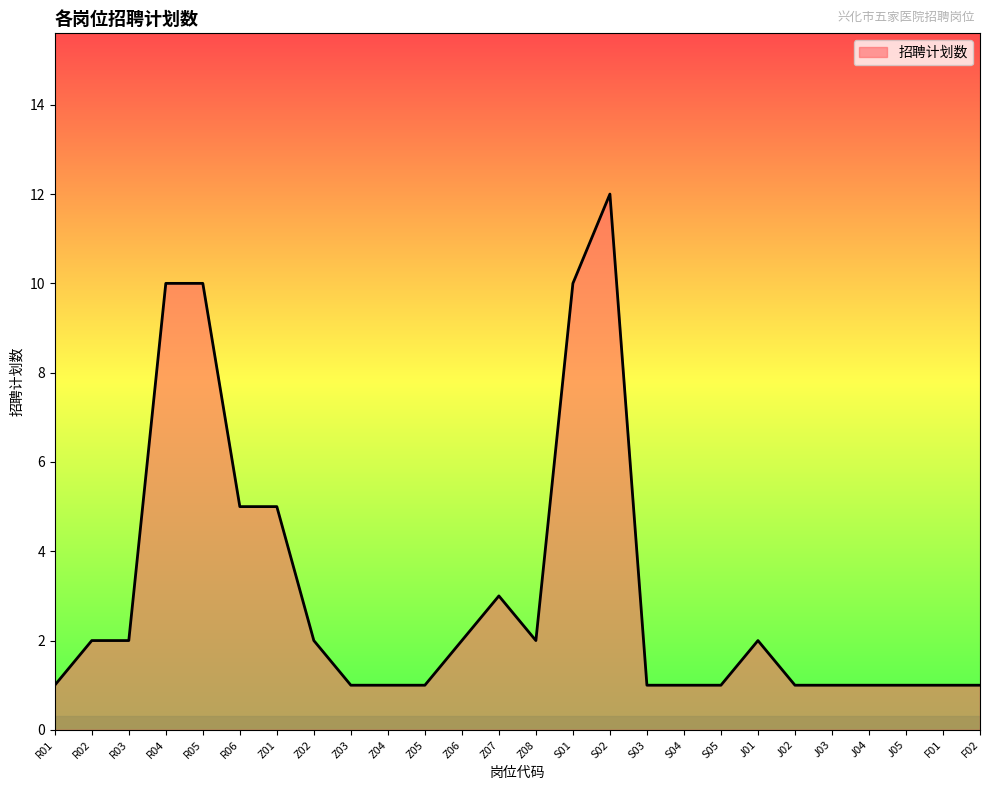

How many lines are shown in the chart?

1